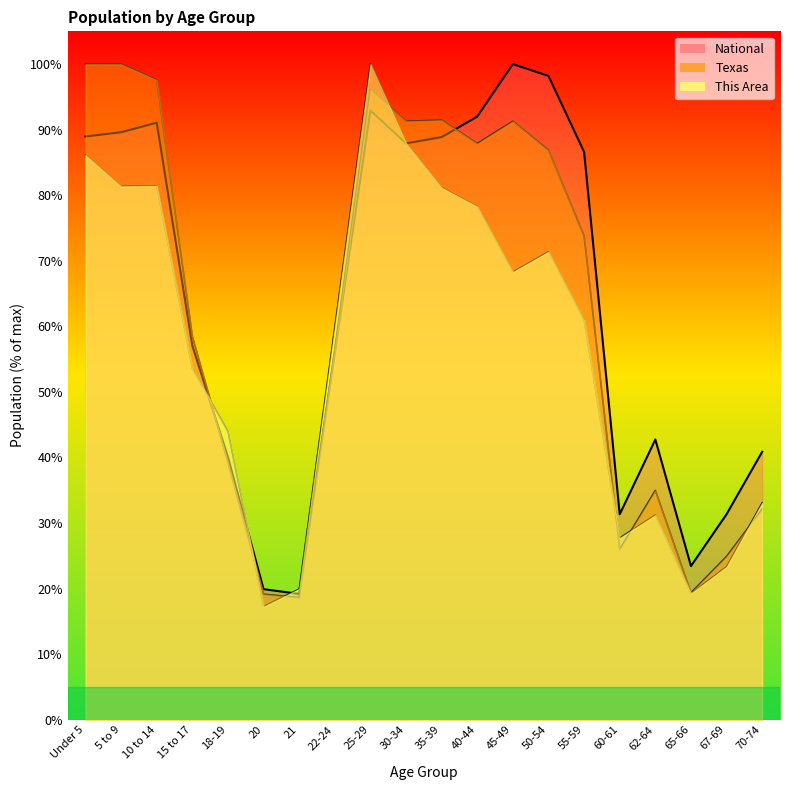

True or false: Texas and This Area intersect in this chart.

True